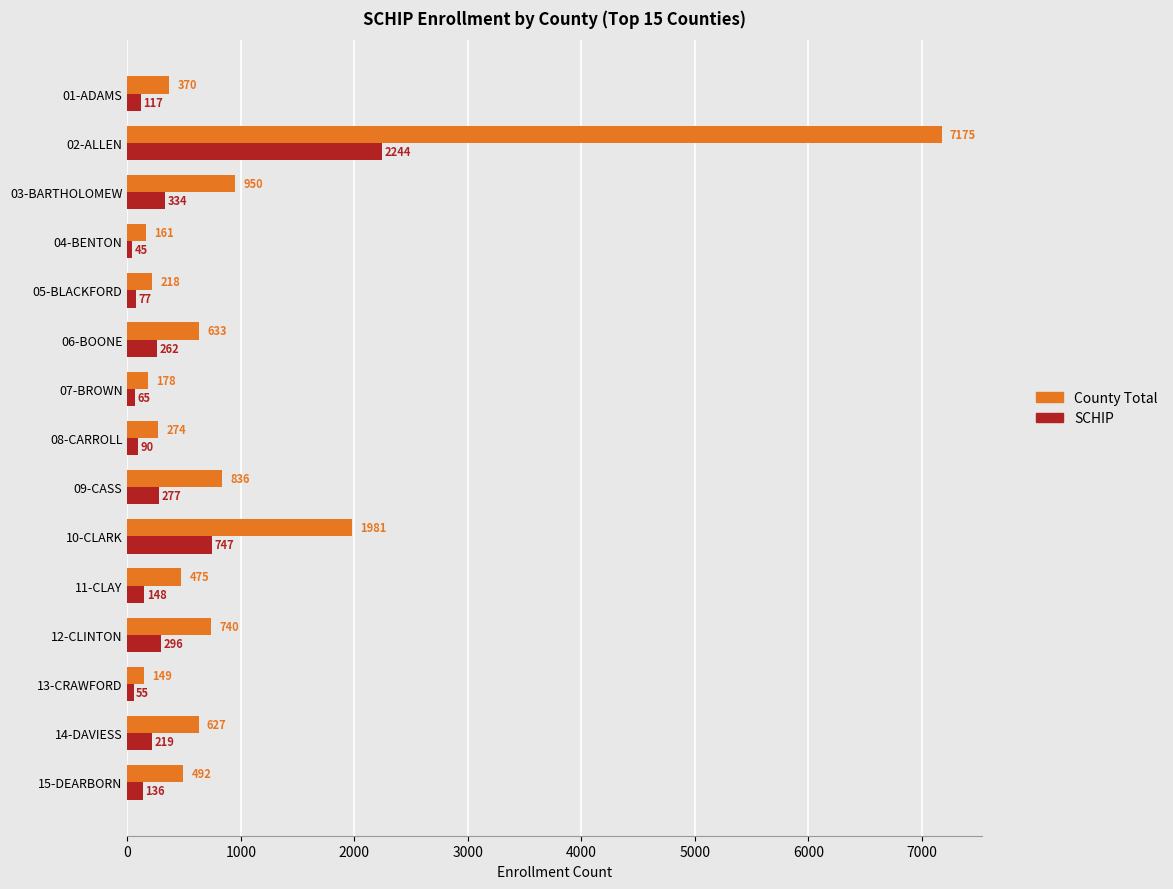

What is the total value across all series at 06-BOONE?

895